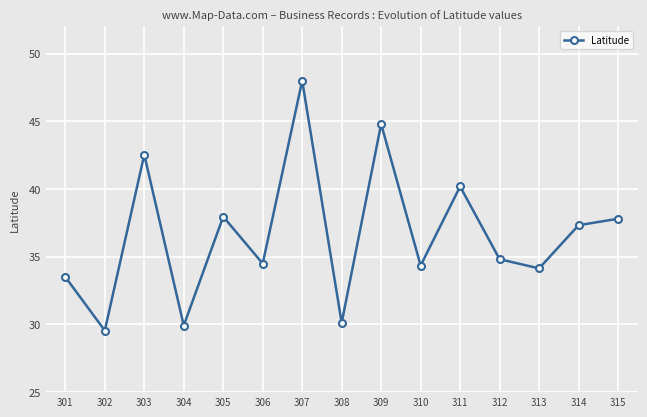

Reading right to left, extract all data points from this chart.

315=37.8	314=37.3	313=34.1	312=34.8	311=40.2	310=34.3	309=44.8	308=30.1	307=48.0	306=34.5	305=38.0	304=29.9	303=42.5	302=29.5	301=33.5